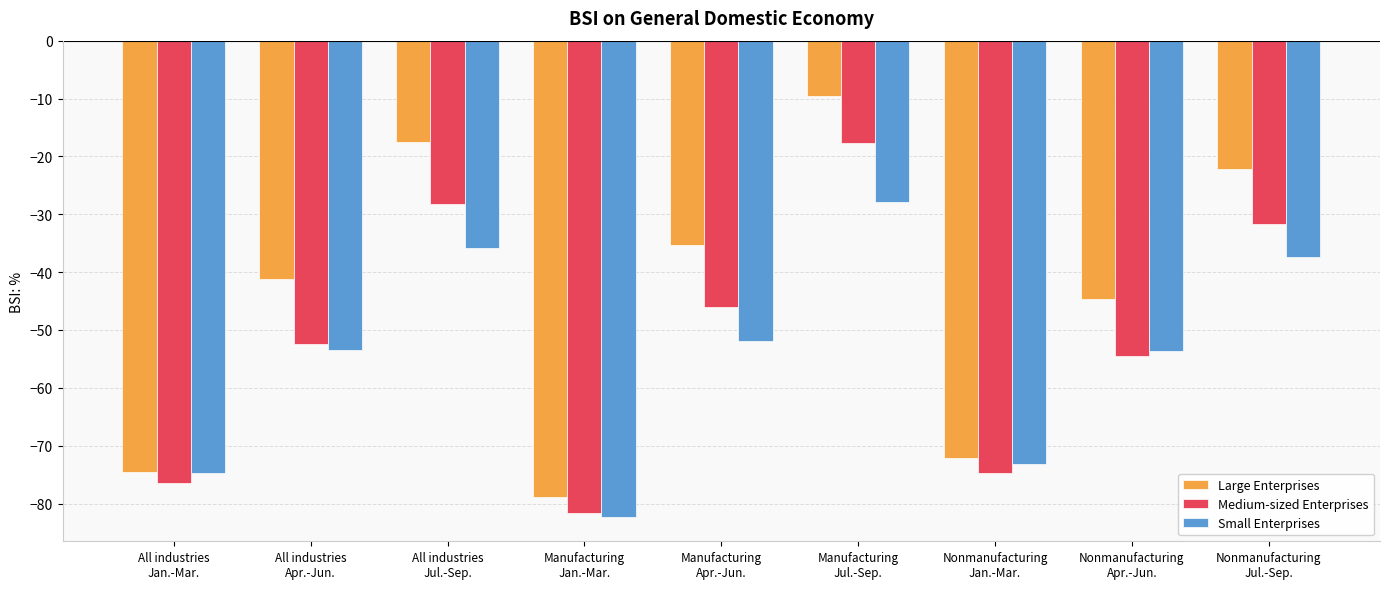

The Medium-sized Enterprises series shows -7.1 at Manufacturing
Jul.-Sep.. True or false?

False